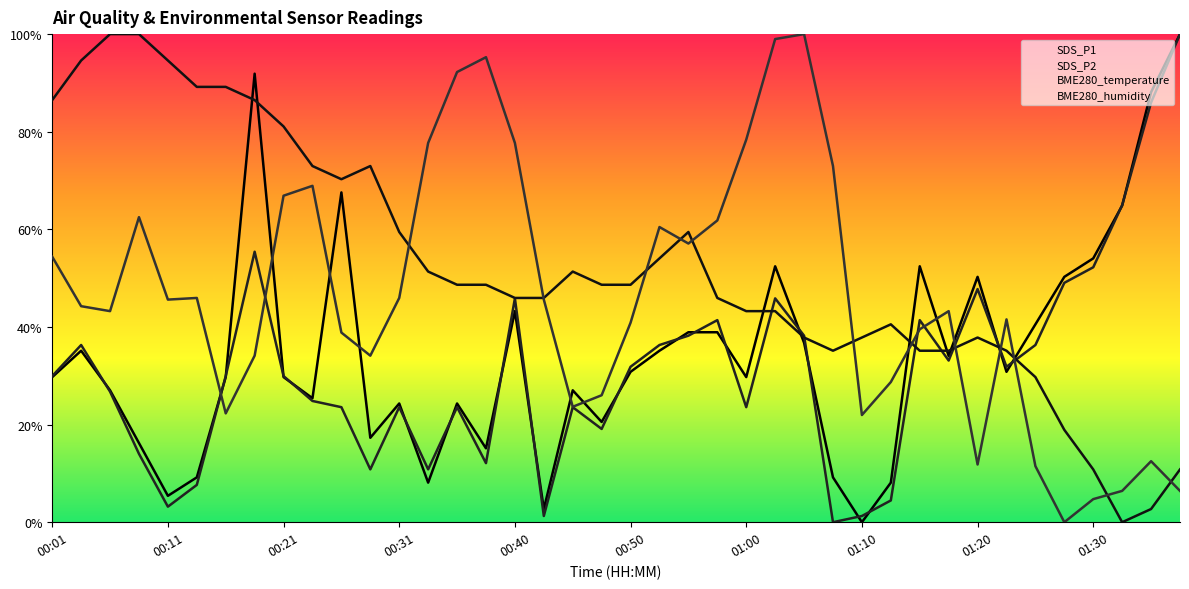

Which label corresponds to the largest value in the chart?

01:38